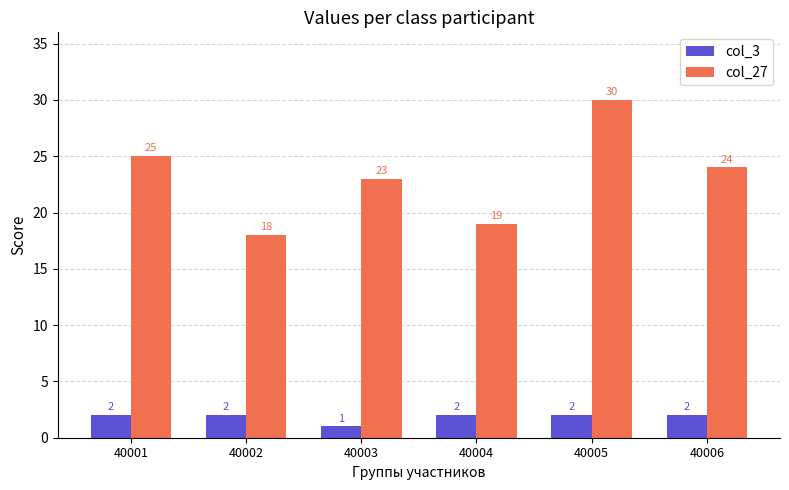

The value of col_27 at 40006 is 24. True or false?

True